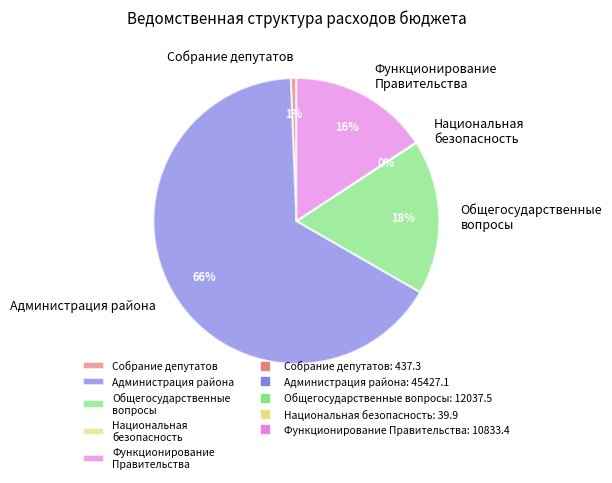

Which category accounts for the majority?

Администрация района